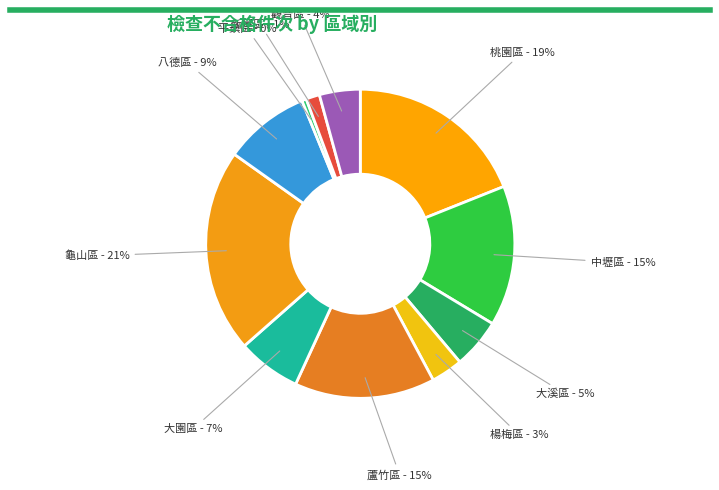

What is the smallest slice in the pie chart?

龍潭區